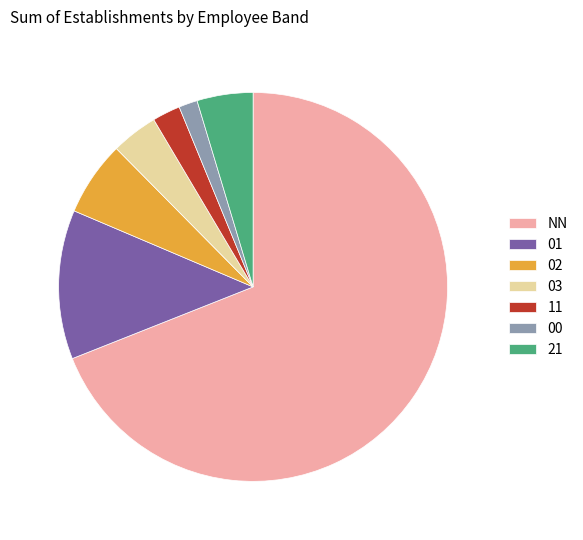

How many segments does this pie chart have?

7